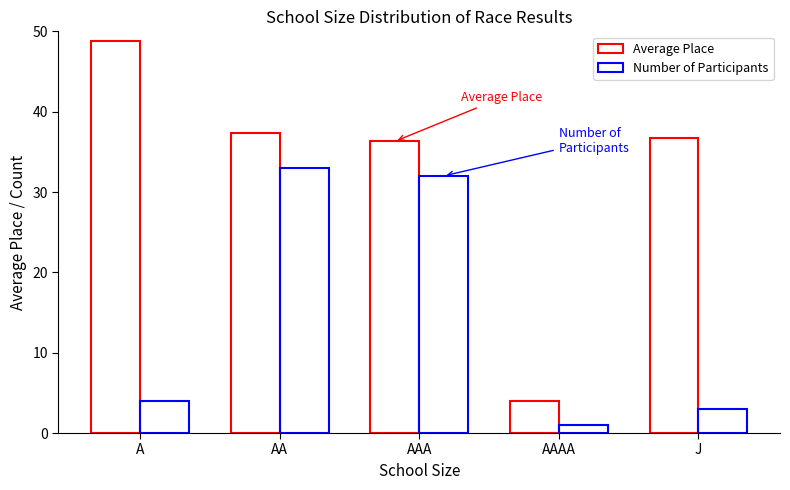

How many groups of bars are there?

5